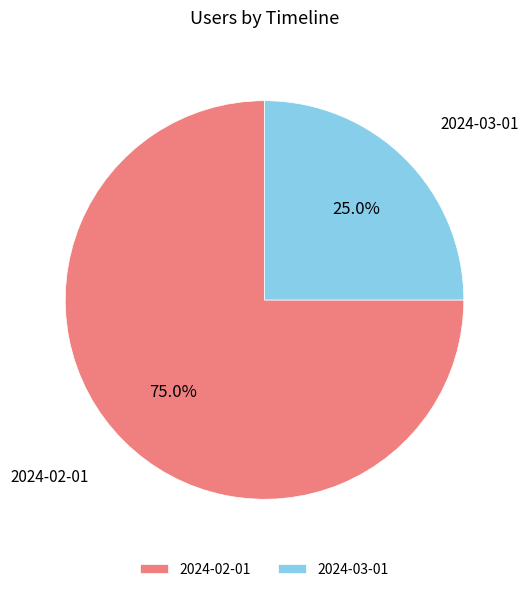

How many segments does this pie chart have?

2